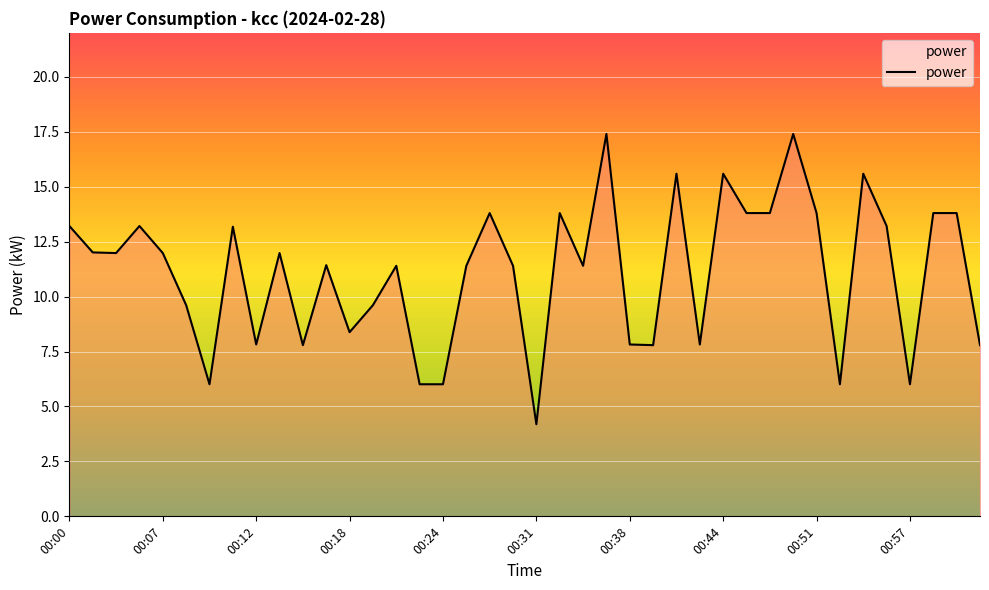

What is the difference between the maximum and minimum values?

13.2